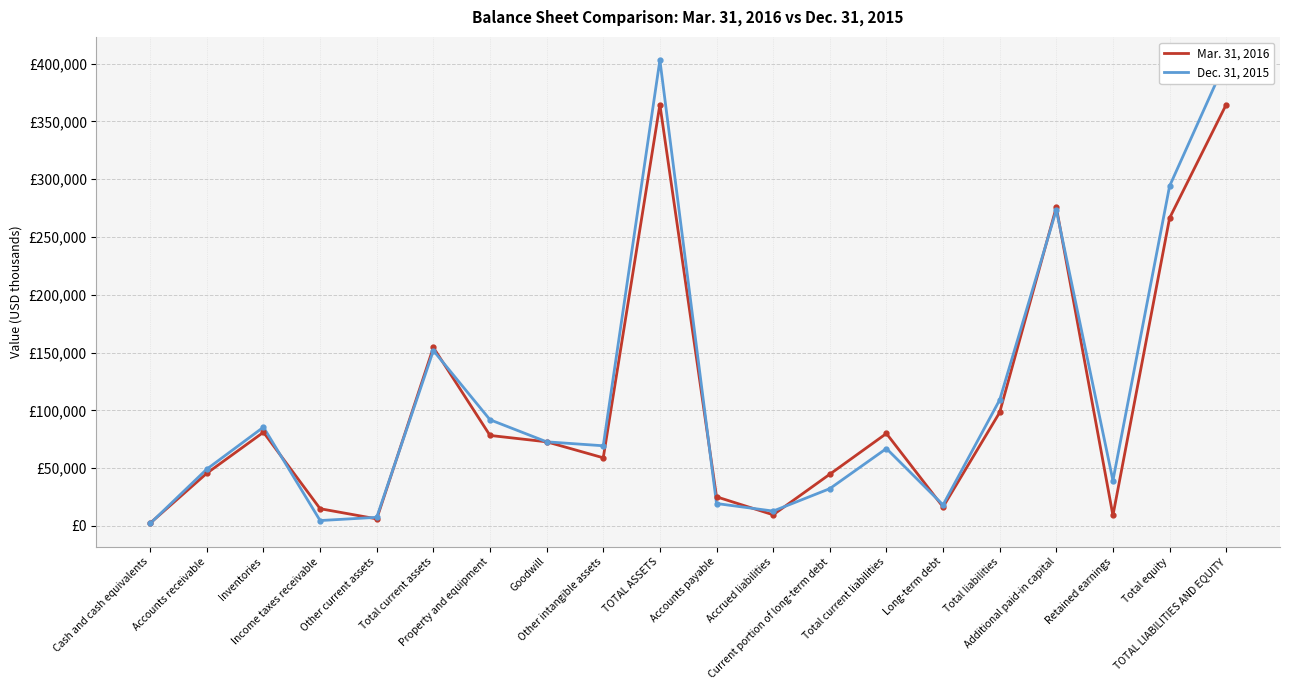

Is the value of Dec. 31, 2015 at Total liabilities greater than the value of Mar. 31, 2016 at Income taxes receivable?

Yes